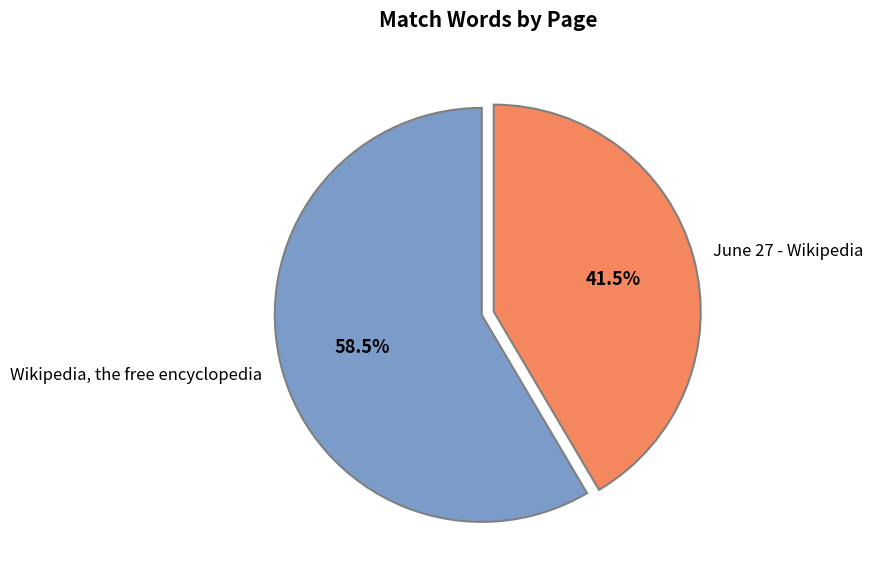

Which category has the smallest portion of the pie?

June 27 - Wikipedia